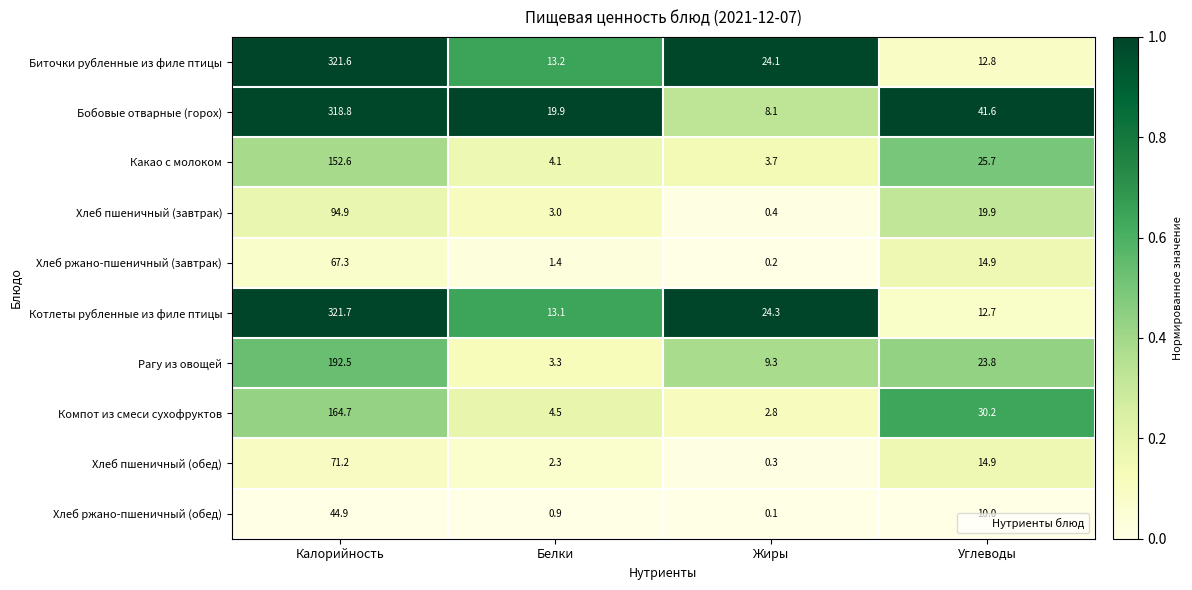

What value does the Котлеты рубленные из филе птицы series have at Калорийность?

321.7